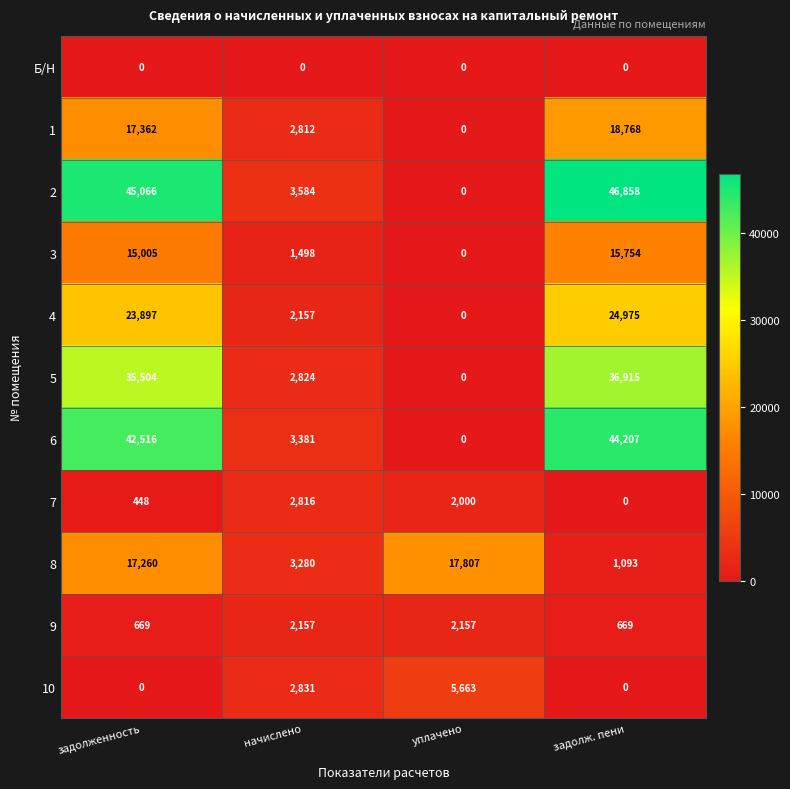

The 1 series shows 1834 at начислено. True or false?

False